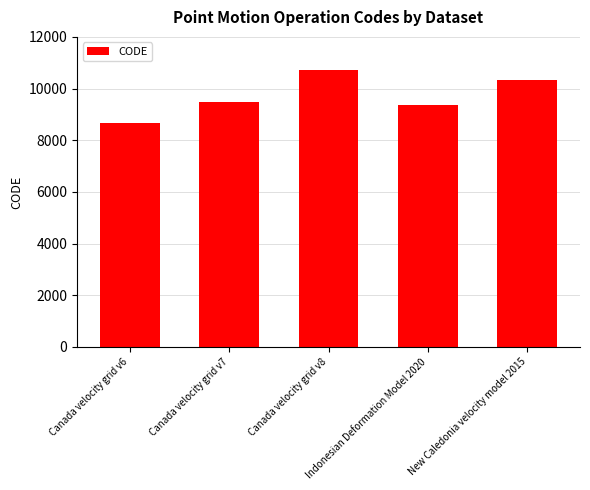

What is the sum of all values?

48564